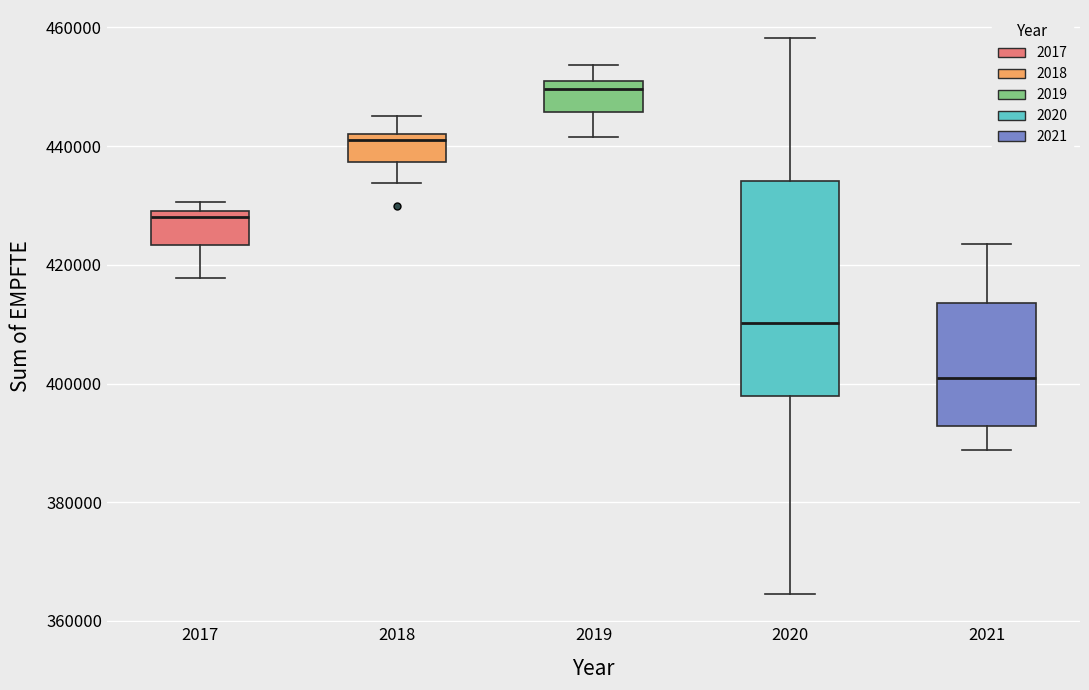

Where does the lower whisker of the box at x = 2020 end on the y-axis? The values are not printed on the chart, so give them approximately, as read against the axis.

364000